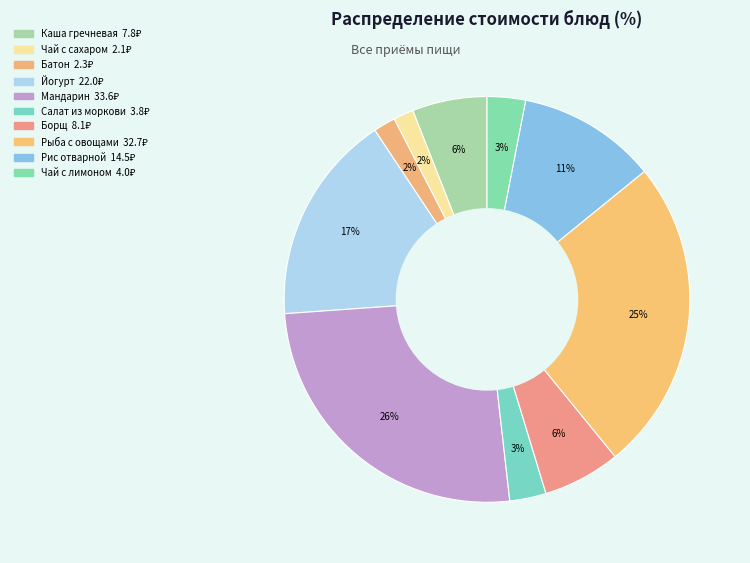

How many segments does this pie chart have?

10